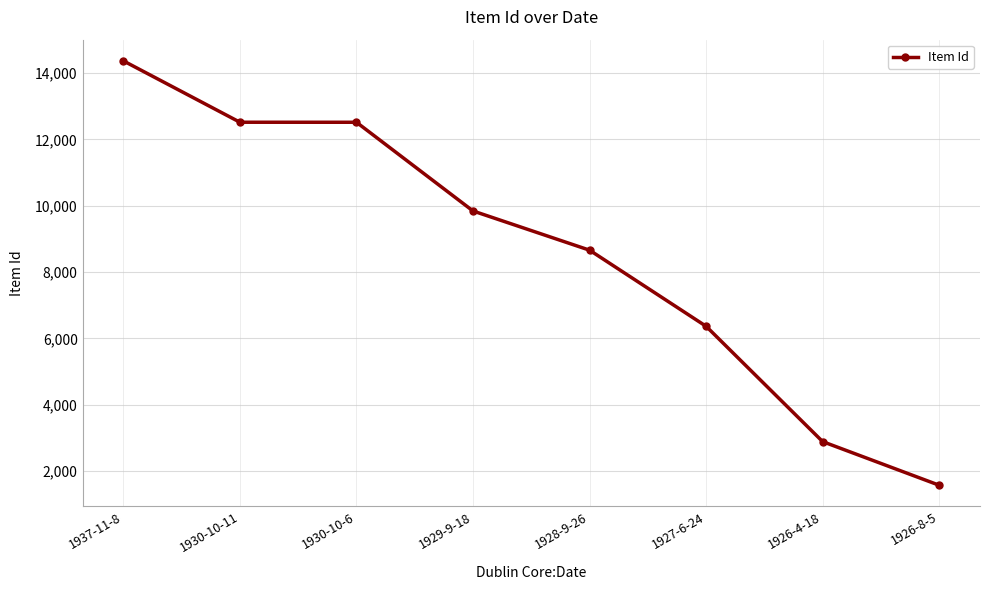

What is the value of the 7th point from the left?

2885